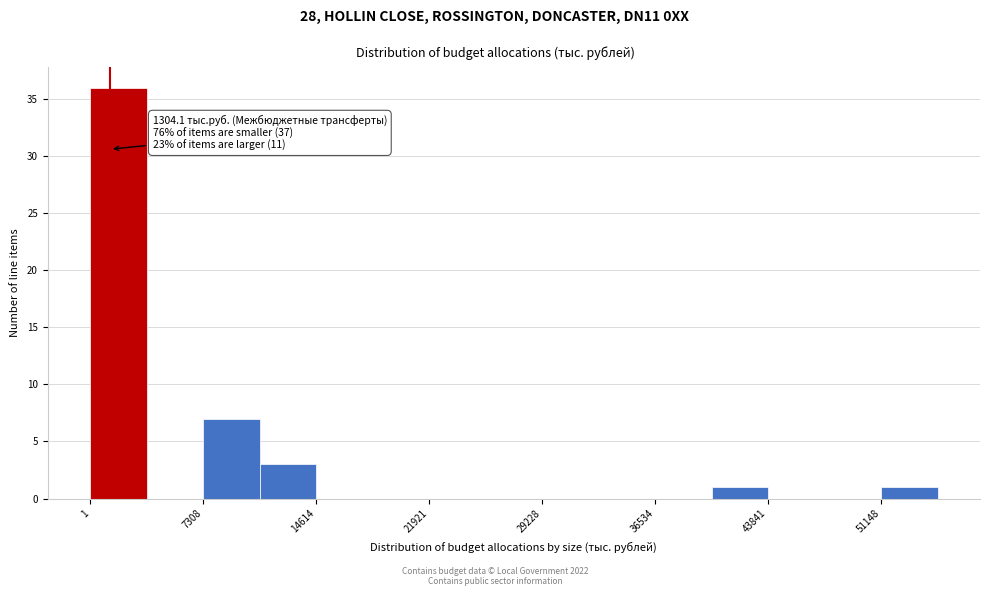

Around what value on the x-axis is the tallest bar? Give the approximate position of its centre, as read against the axis.

2000